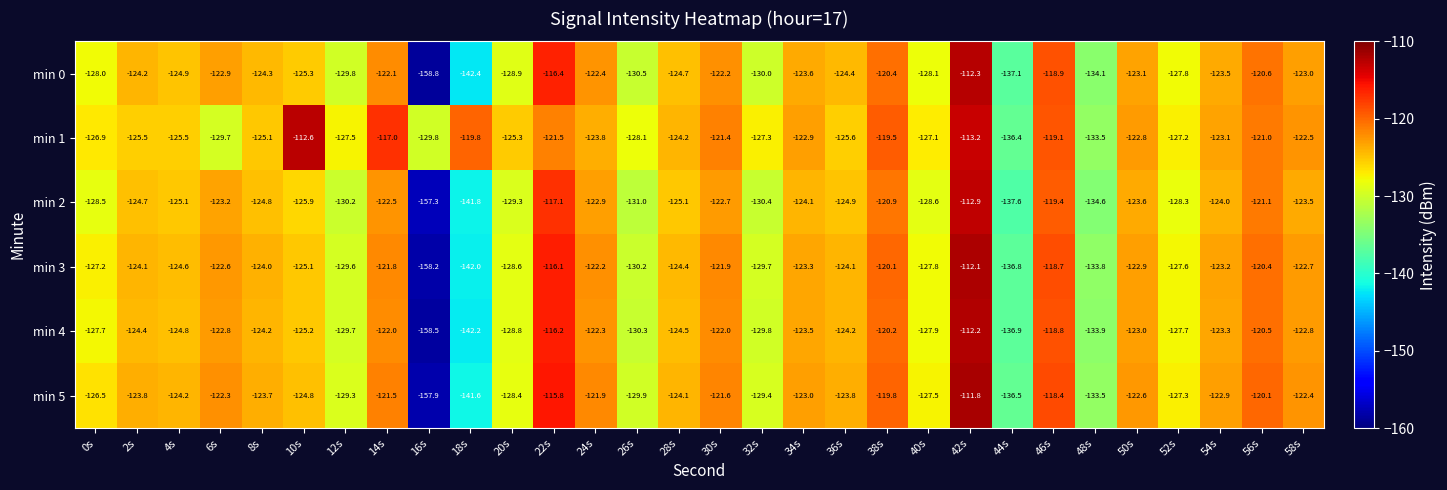

Which series has the widest spread of values?

min 0